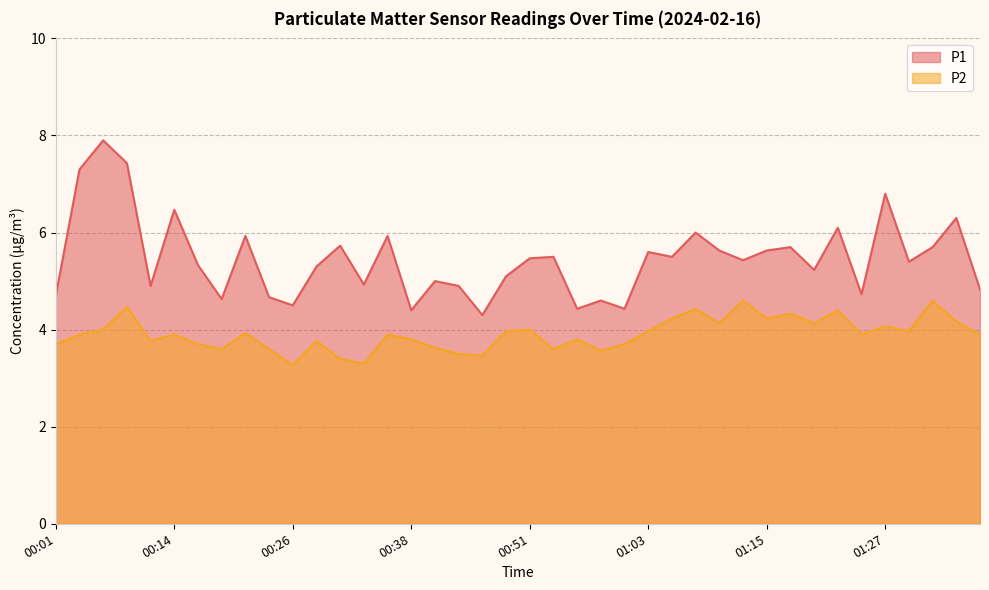

At which category does the chart reach its minimum across all series?

00:26